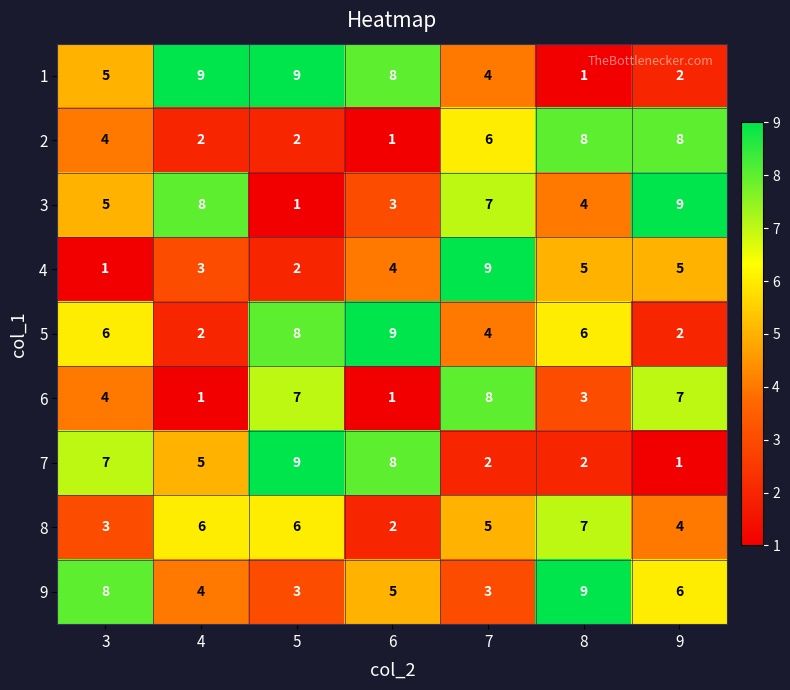

The value of 5 at 9 is 1. True or false?

False